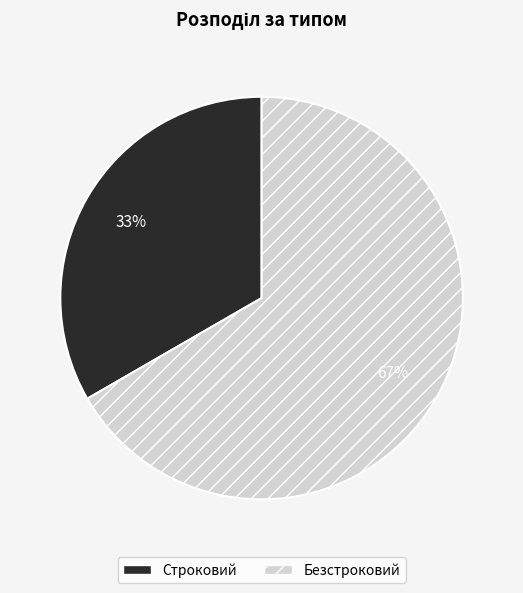

To the nearest percent, what percentage of the pie is Строковий?

33%